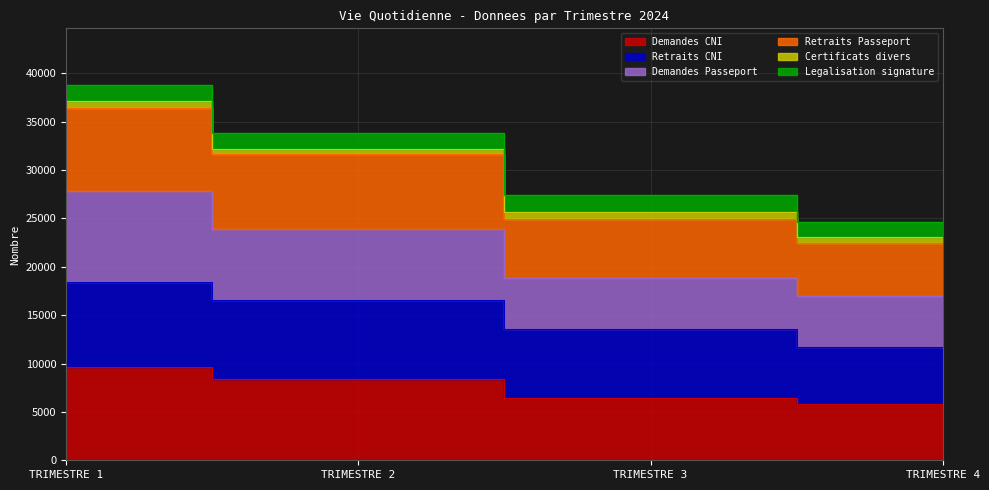

What is the value of the Demandes CNI point at the 2nd from the left?

8410